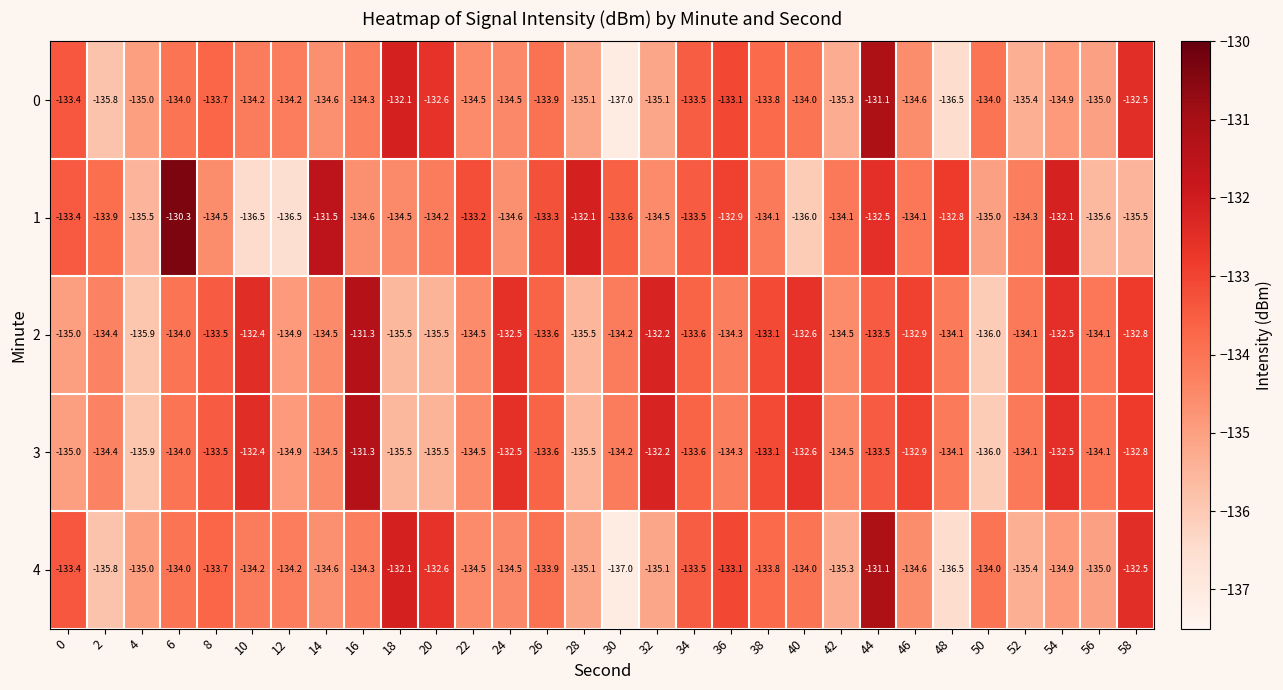

What is the difference between the highest and lowest values at 46?

1.7